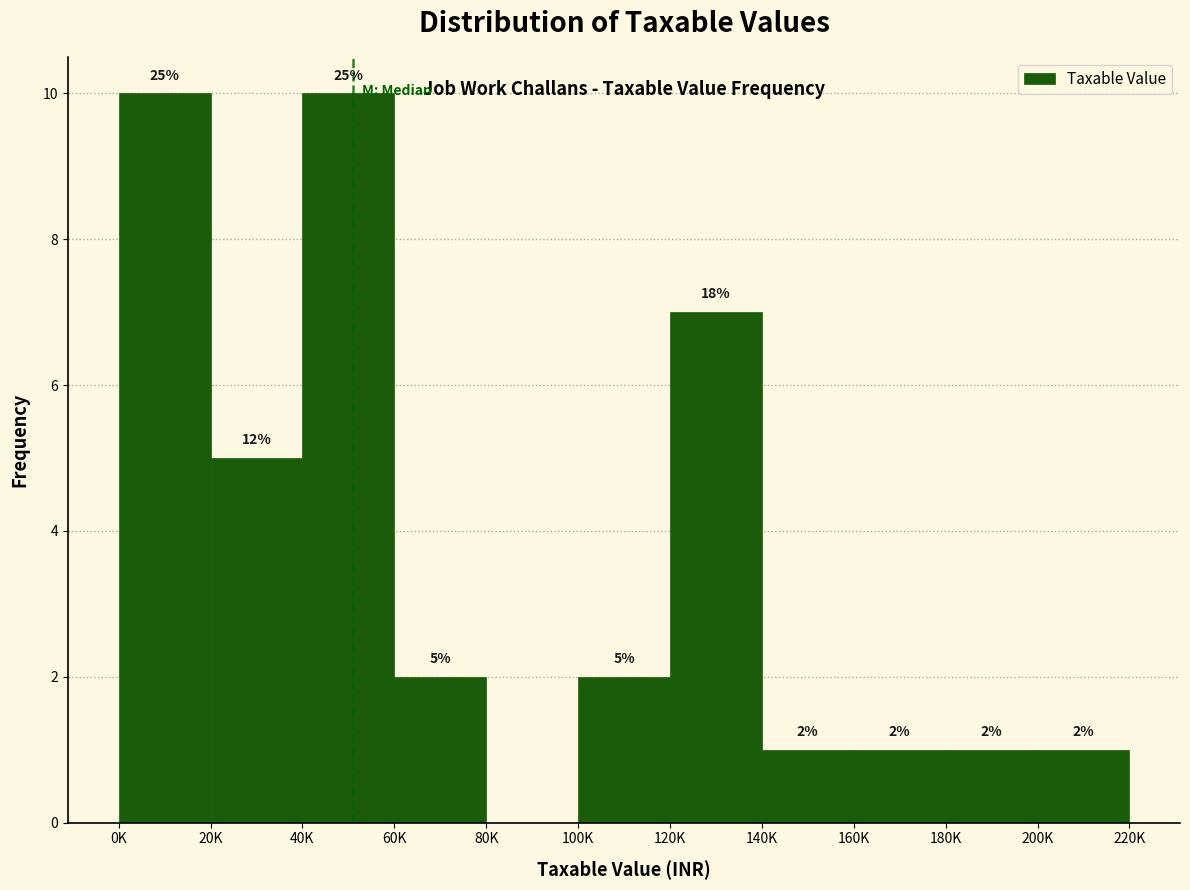

Reading left to right, transcribe all the data shown in this chart.

0K=10	20K=5	40K=10	60K=2	80K=0	100K=2	120K=7	140K=1	160K=1	180K=1	200K=1